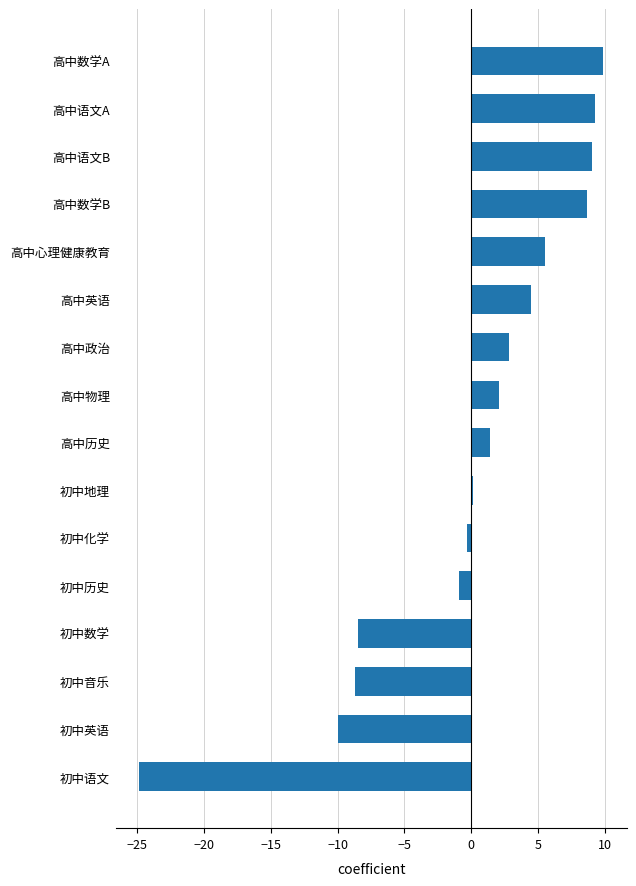

Reading top to bottom, list all the values displayed in this chart.

9.9	9.3	9.0	8.7	5.5	4.5	2.8	2.1	1.4	0.1	-0.3	-1.0	-8.5	-8.7	-10.0	-24.9